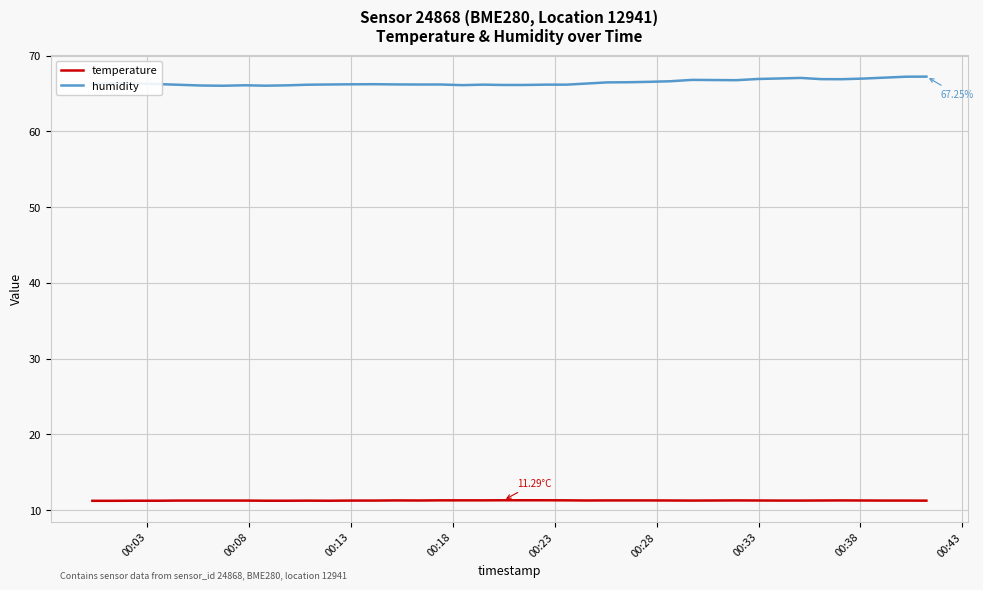

True or false: temperature and humidity cross at least once.

False